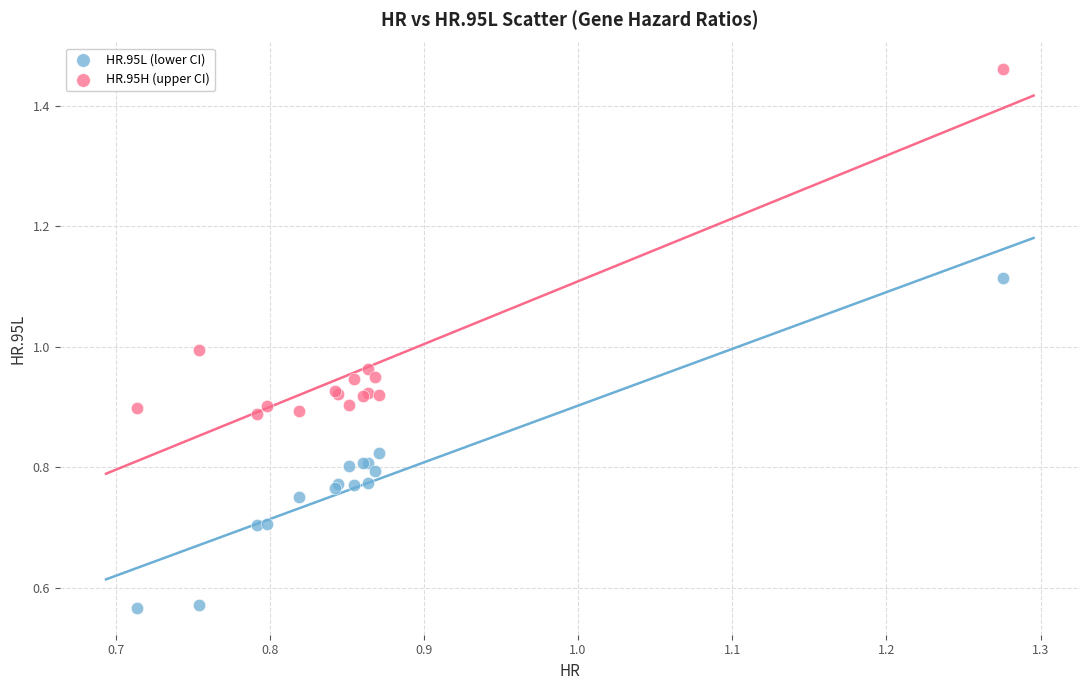

Which series reaches the minimum Y coordinate?

HR.95L (lower CI)